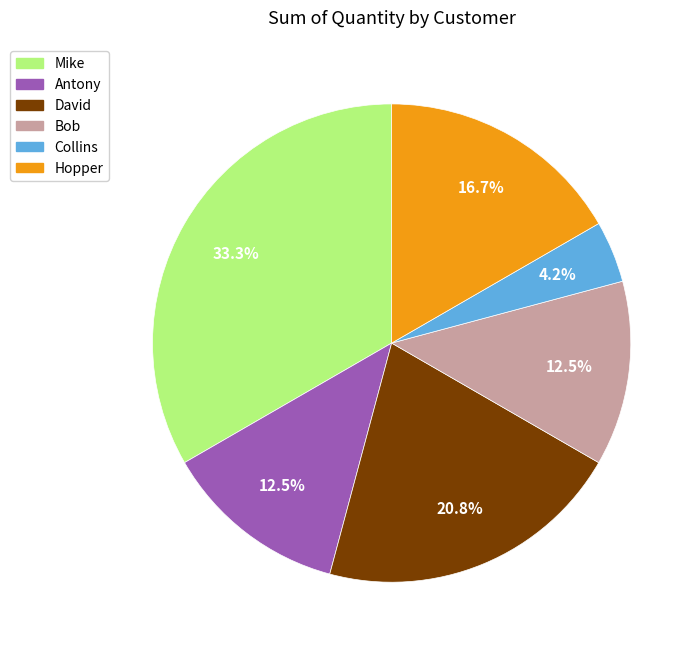

To the nearest percent, what is the combined percentage of Bob and Collins?

17%